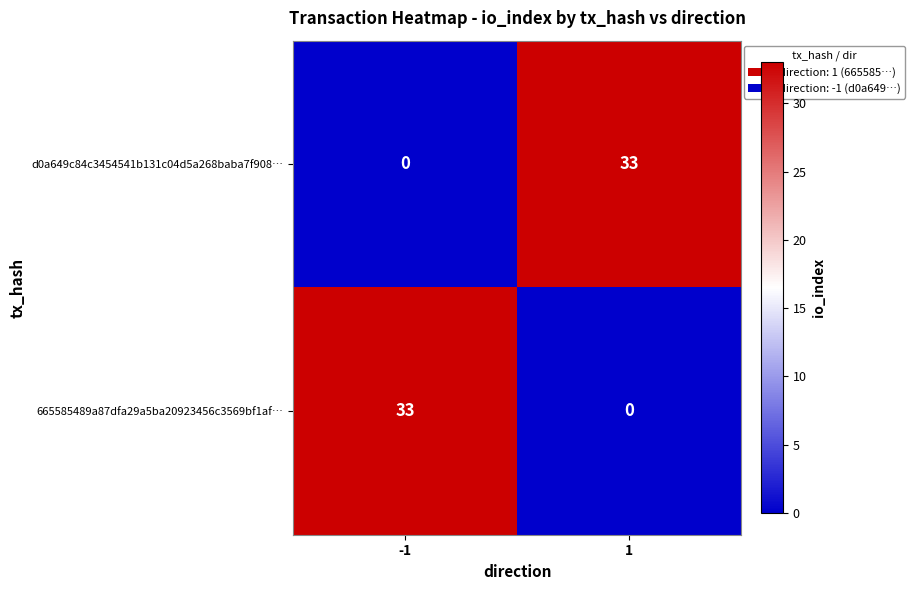

At how many categories does at least one series exceed 3?

2